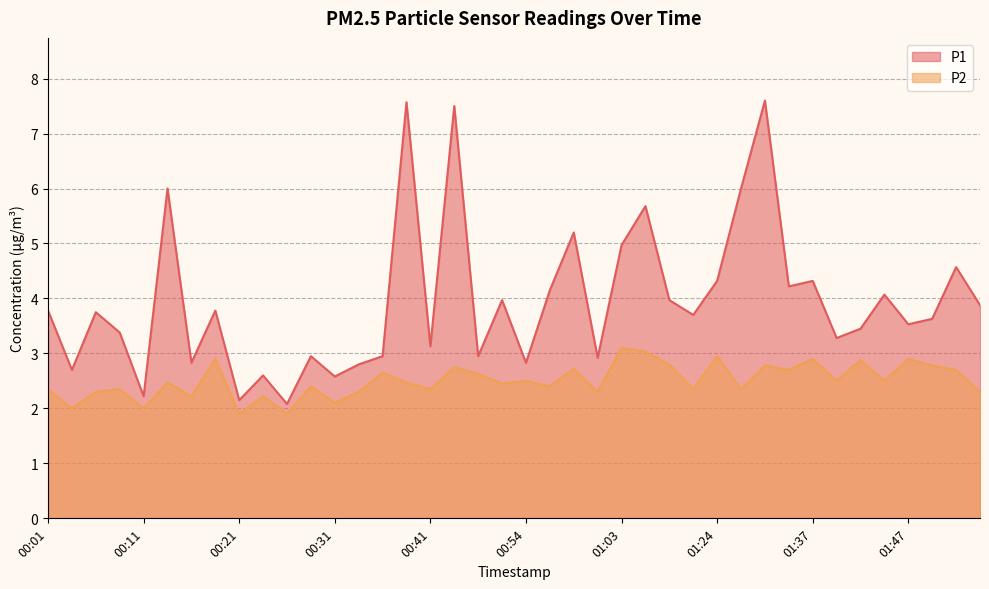

Where does the P1 series first go above 3?

00:01